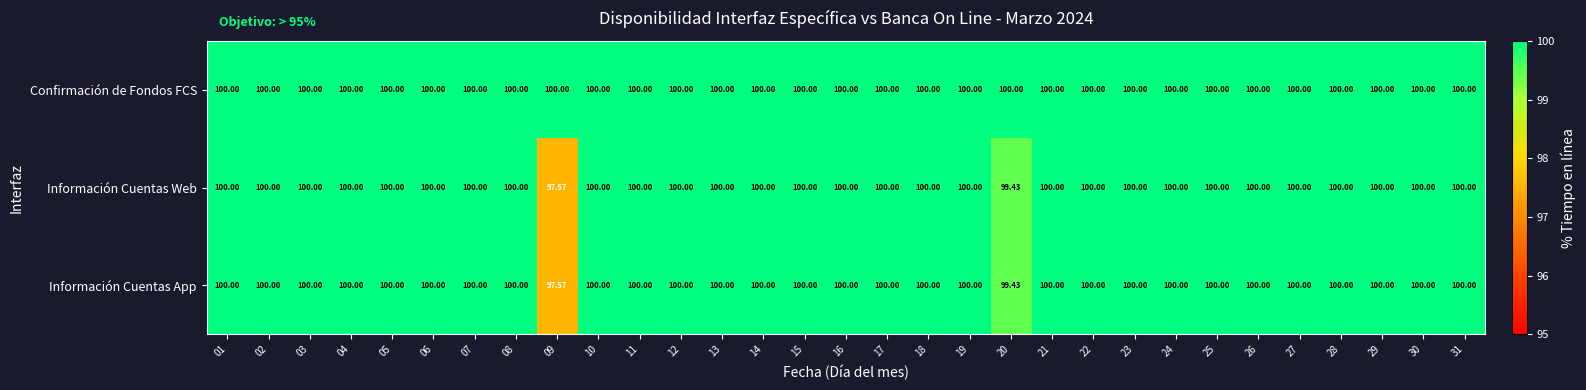

Which series has the largest total across all categories?

Confirmación de Fondos FCS